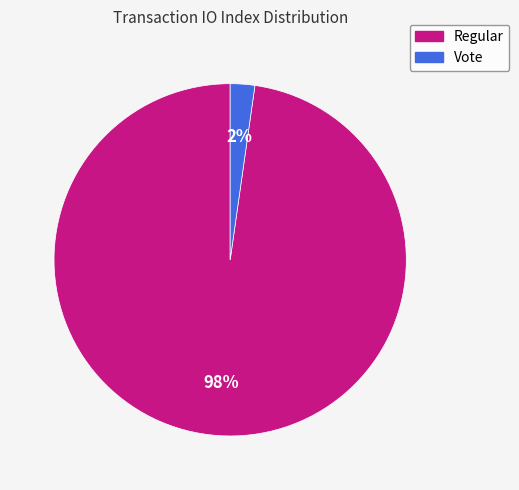

What percentage is the Regular slice, to the nearest percent?

98%